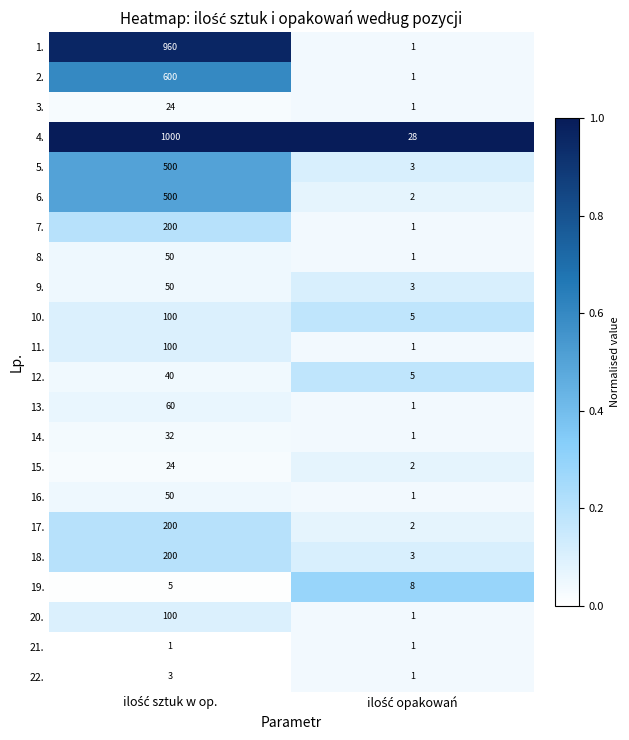

Which series has the widest spread of values?

4.